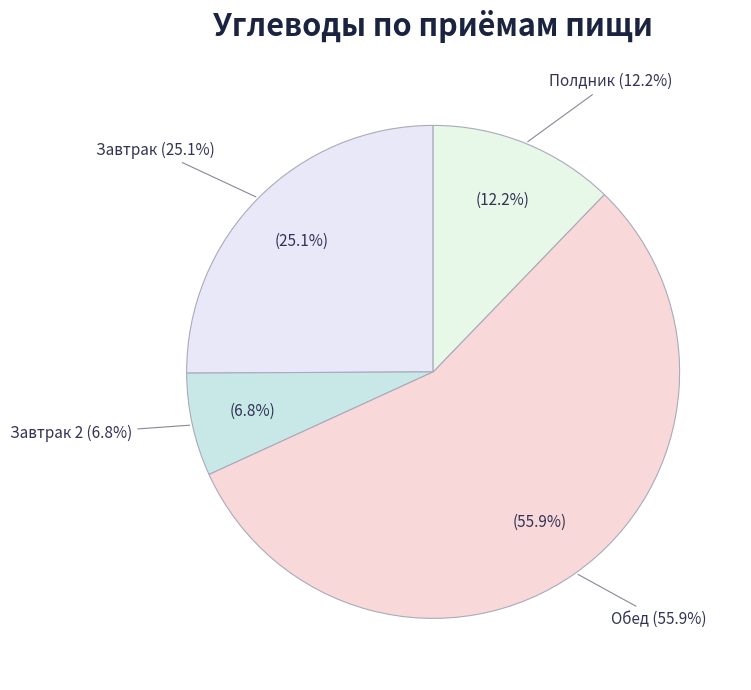

What percentage is the Обед slice, to the nearest percent?

56%